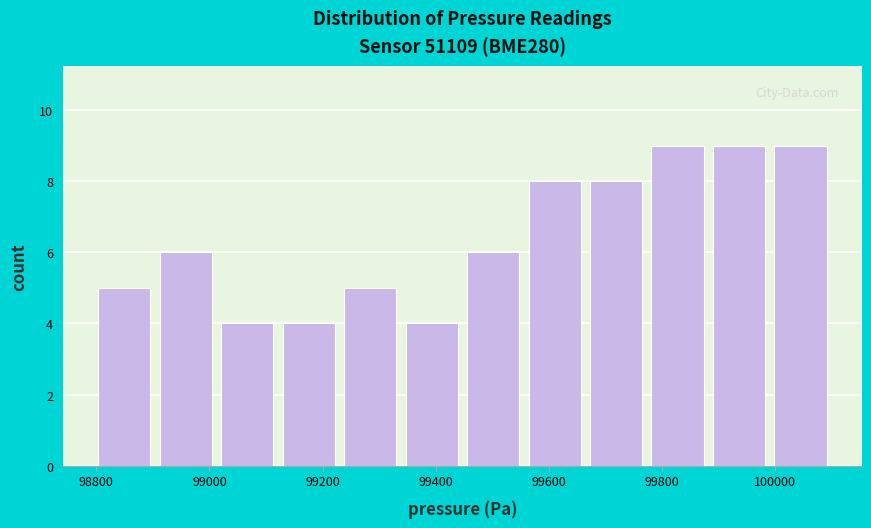

Reading left to right, transcribe this chart: for each bar, give the range it covers on the x-axis and its height. Neither the bar edges nor the heights are printed on the chart, so give them approximately, as read against the axes.

98800 to 98900: 5
98900 to 99020: 6
99020 to 99120: 4
99120 to 99240: 4
99240 to 99340: 5
99340 to 99440: 4
99440 to 99560: 6
99560 to 99660: 8
99660 to 99780: 8
99780 to 99880: 9
99880 to 100000: 9
100000 to 100100: 9